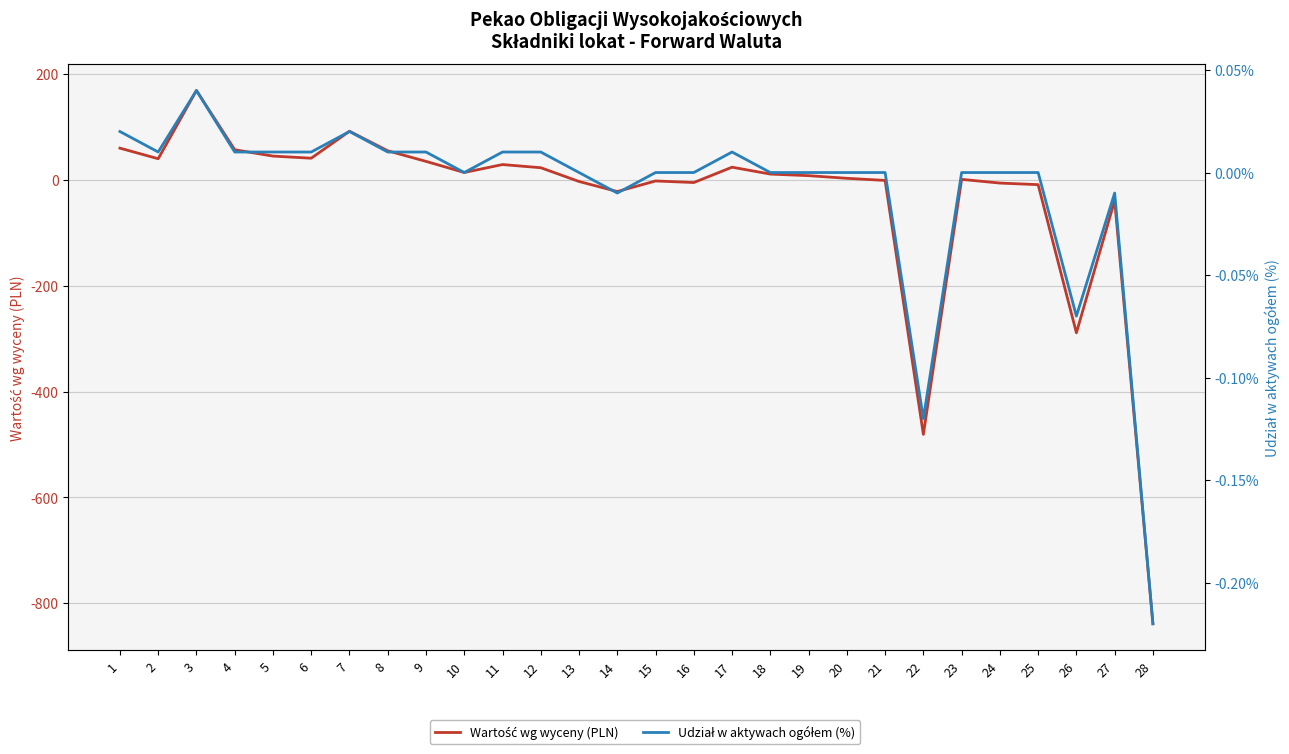

List the series in order of their overall mean, highest first.

Udział w aktywach ogółem (%), Wartość wg wyceny (PLN)